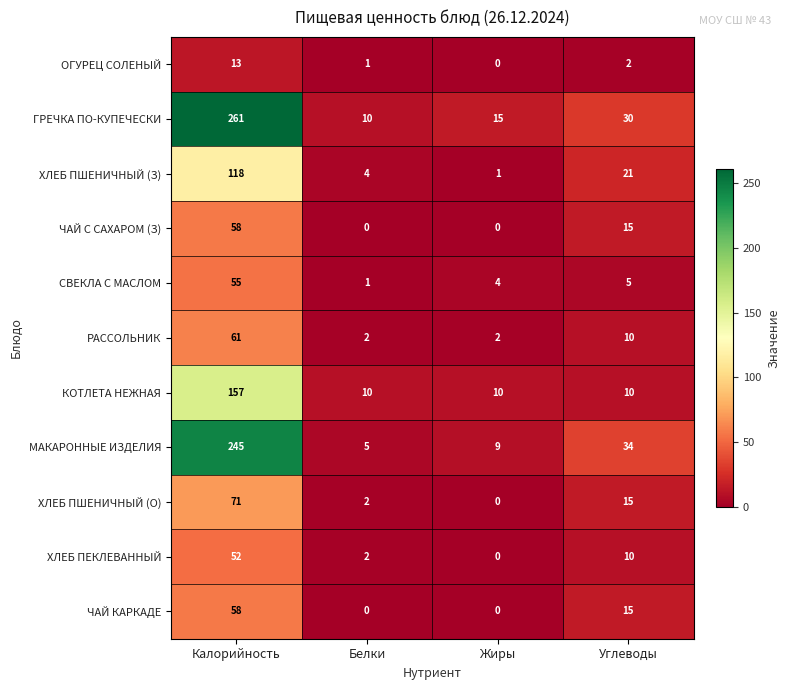

Which series has the largest total across all categories?

ГРЕЧКА ПО-КУПЕЧЕСКИ